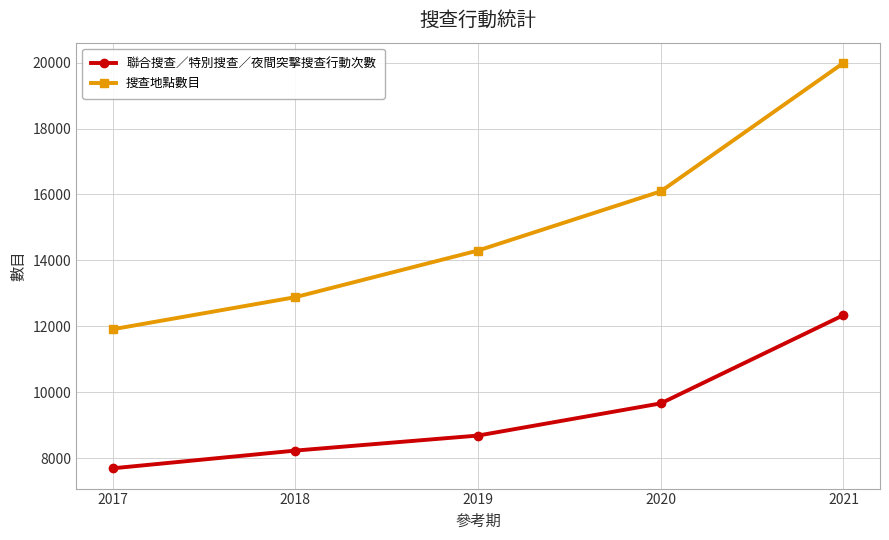

Read the 聯合搜查／特別搜查／夜間突擊搜查行動次數 value at 2019.

8686